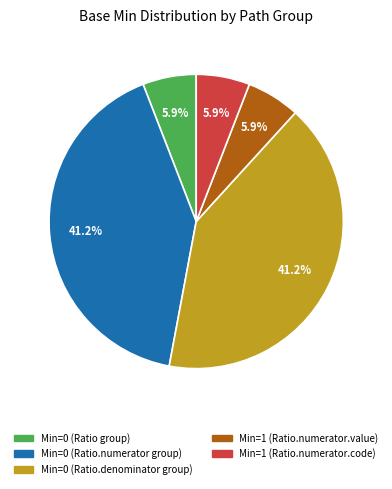

Does any single category account for the majority?

No